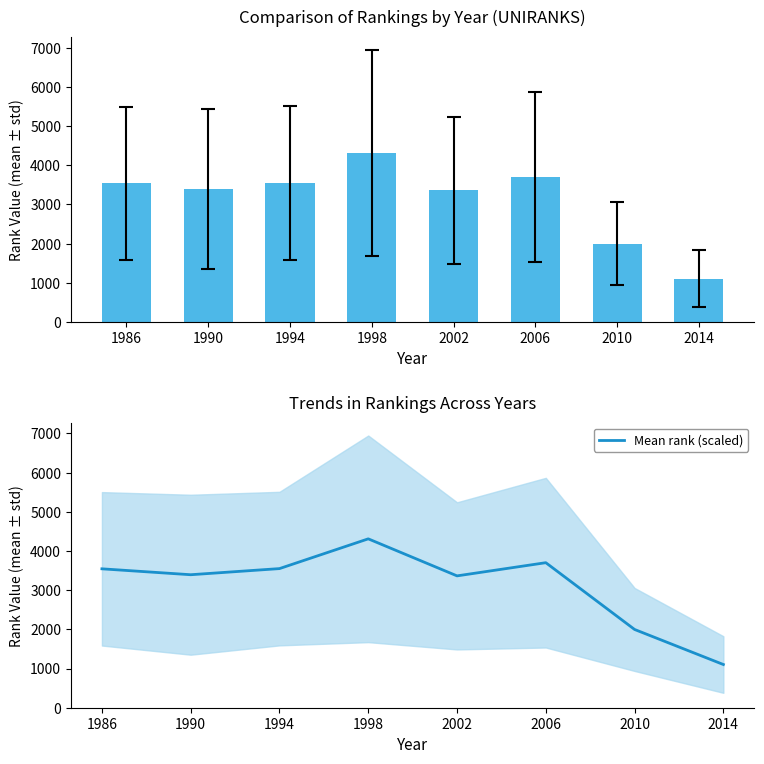

List the labels in order of value, smallest first.

2014, 2010, 2002, 1990, 1986, 1994, 2006, 1998